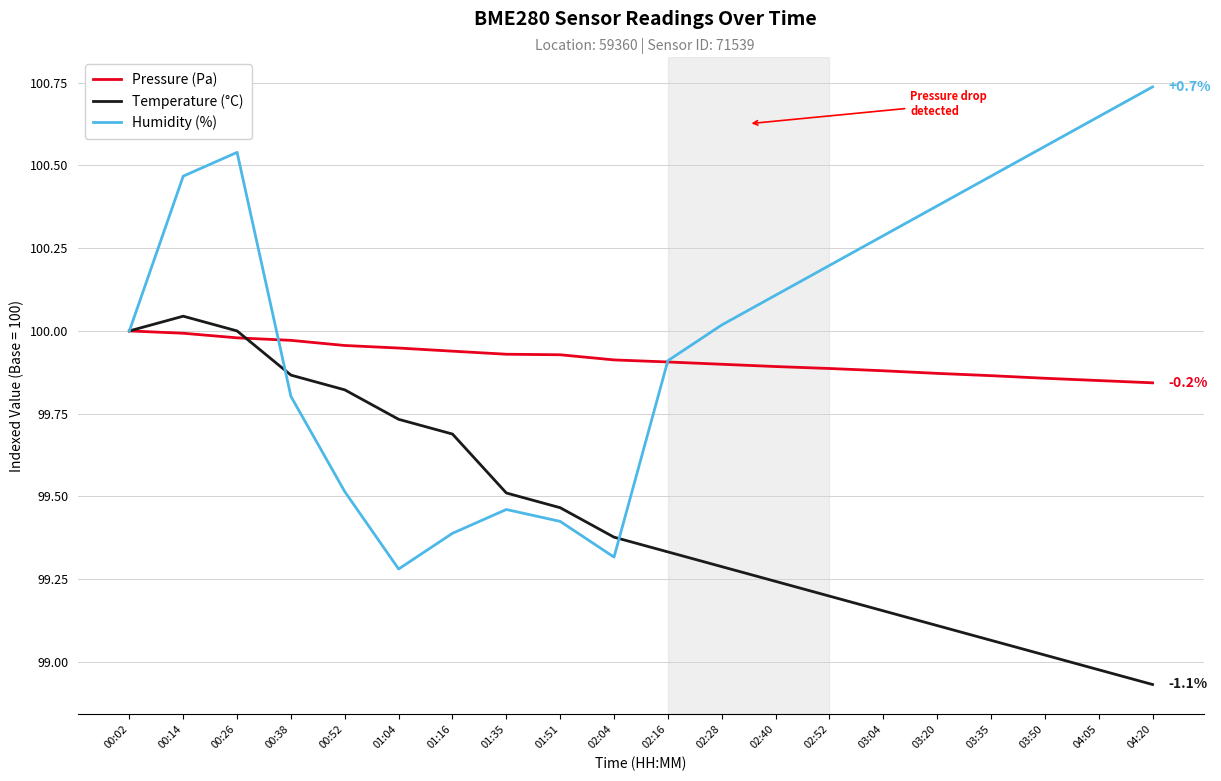

Which series changed the most between 00:02 and 03:20?

Temperature (°C)